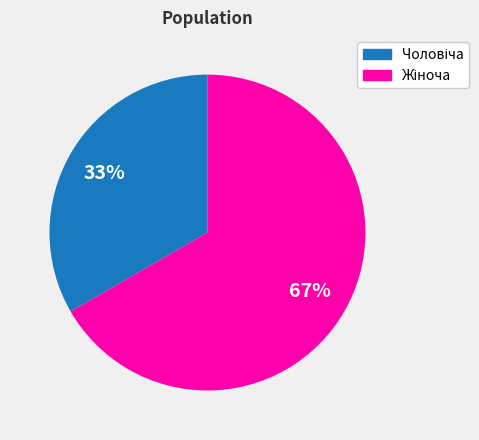

Is there any slice that represents more than half of the pie?

Yes